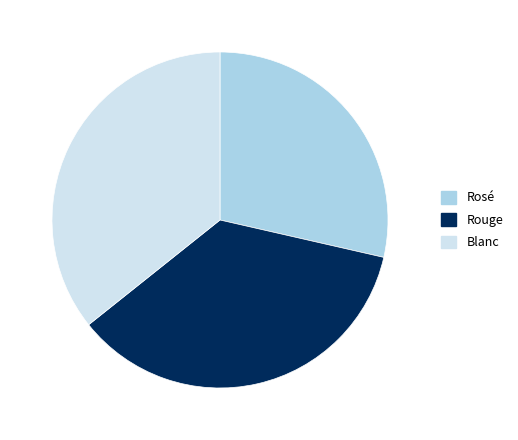

Does Rosé account for over 50% of the chart?

No